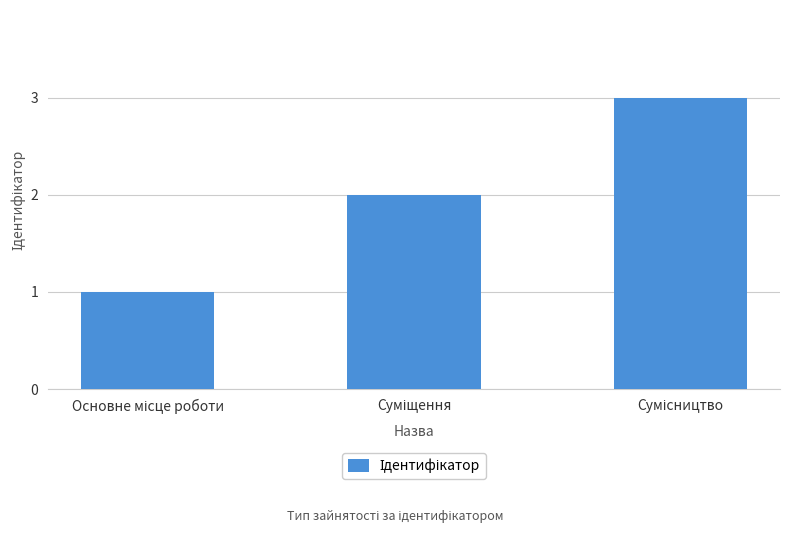

Does the chart contain any negative values?

No